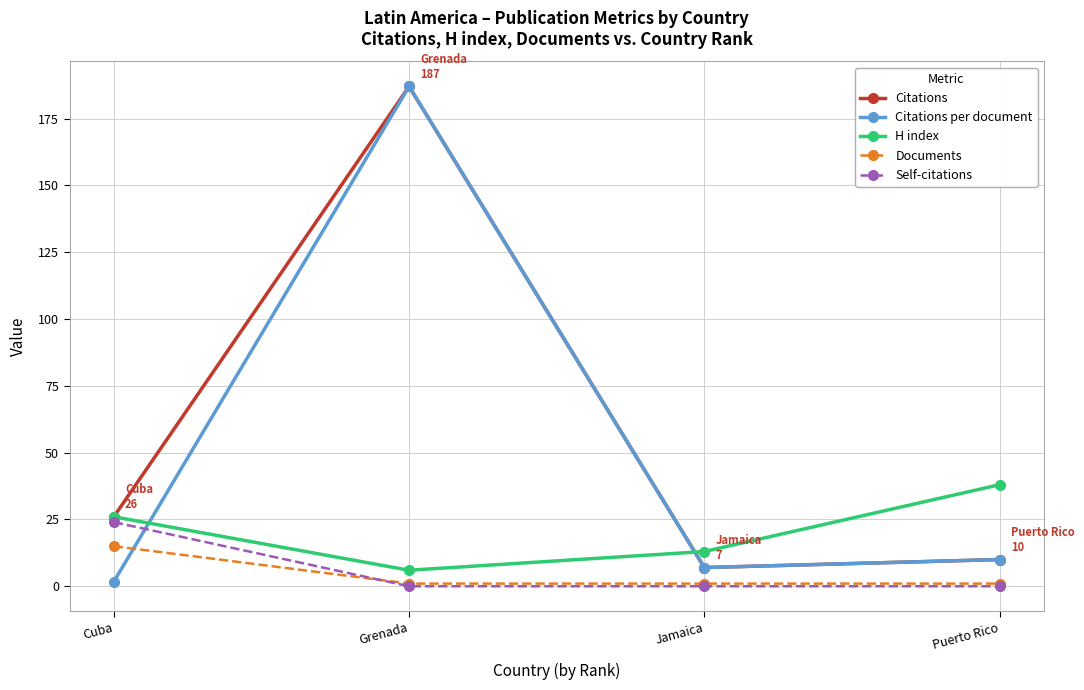

What is the label of the 4th point from the right?

Cuba